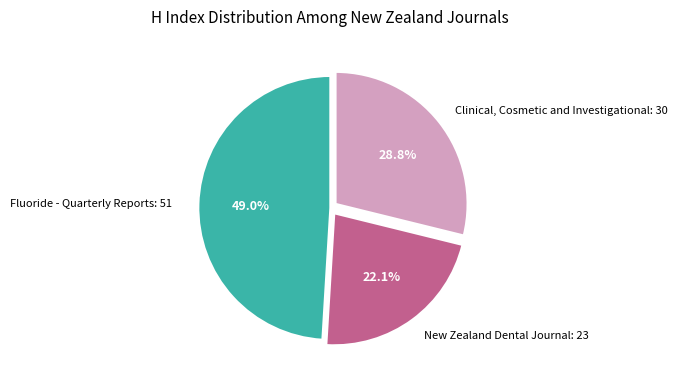

What percentage is the Clinical, Cosmetic and Investigational: 30 slice, to the nearest percent?

29%